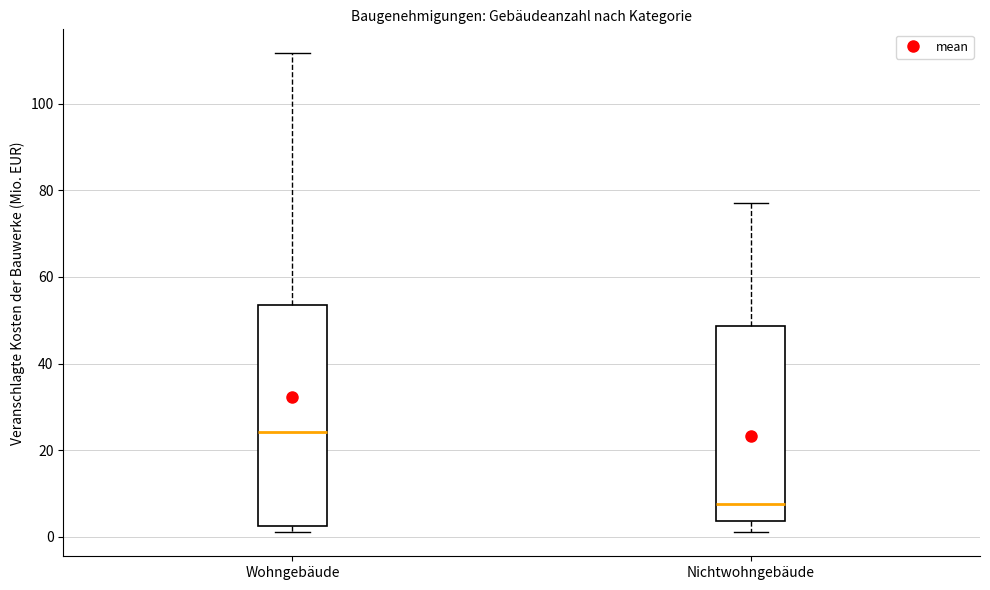

Comparing the boxes themselves (not the whiskers), which one is the tallest?

Wohngebäude